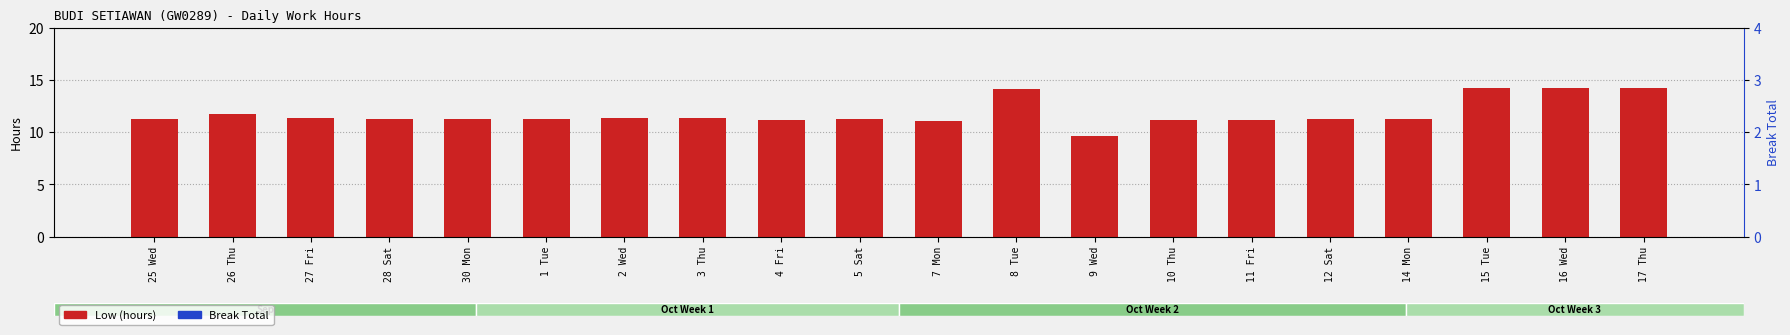

Between 14 Mon and 17 Thu, which series saw the biggest shift?

Low (hours)